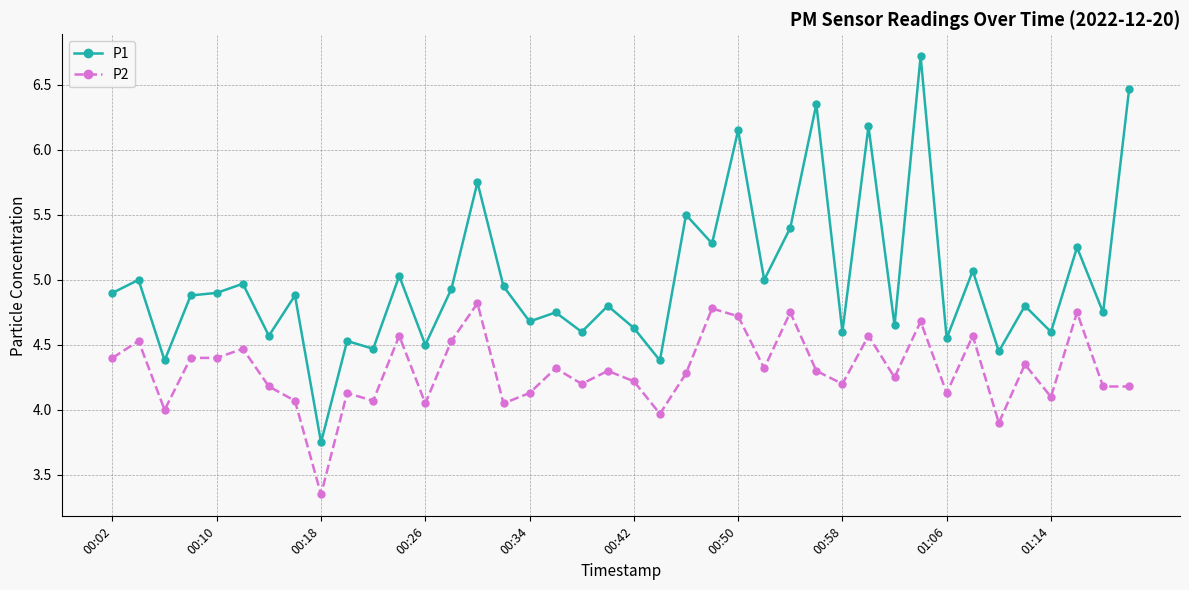

Rank the series by their average value, from lowest to highest.

P2, P1